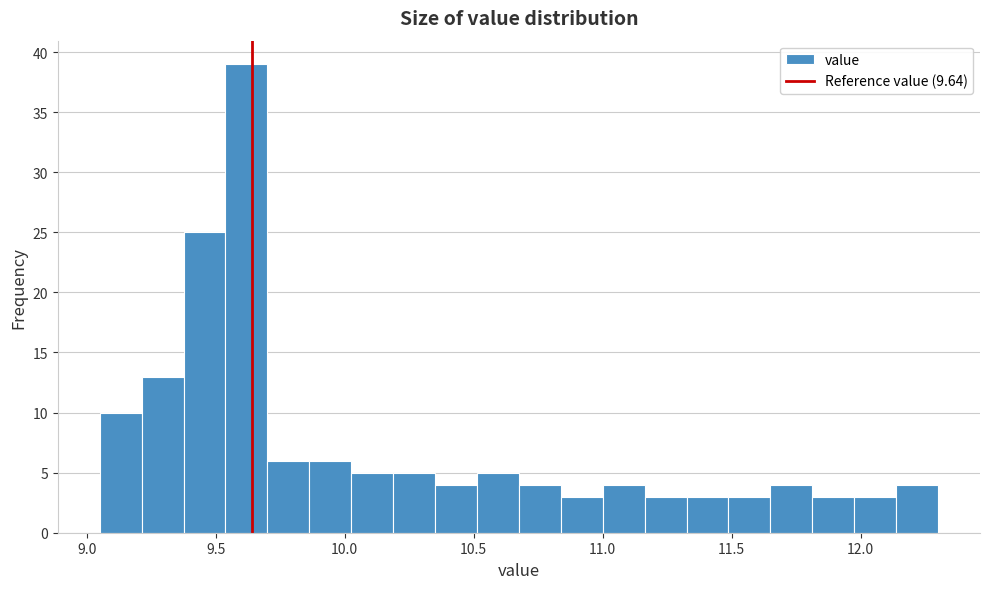

Read against the x-axis, roughly where is the centre of the tallest bar?

9.60